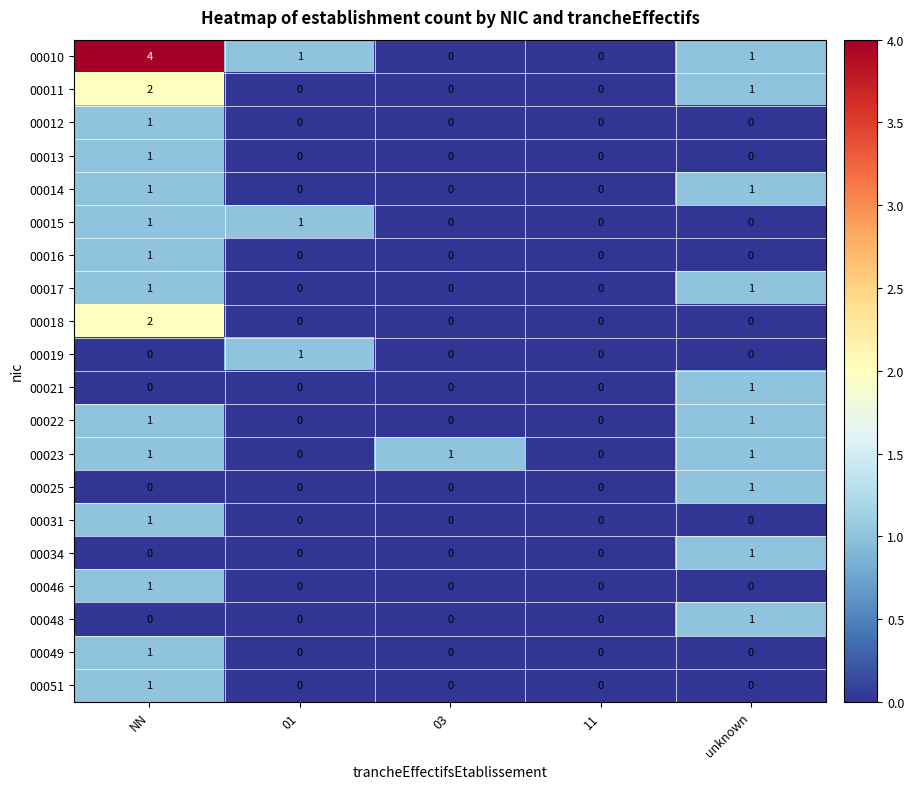

Count the 00049 values in the range 0 to 1.

5